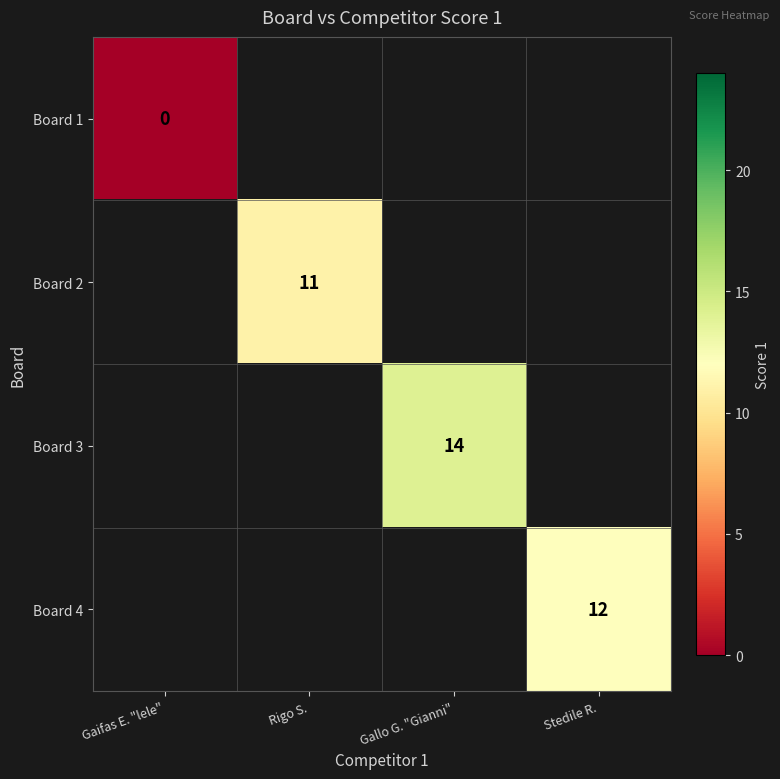

The Board 4 series shows 12 at Stedile R.. True or false?

True